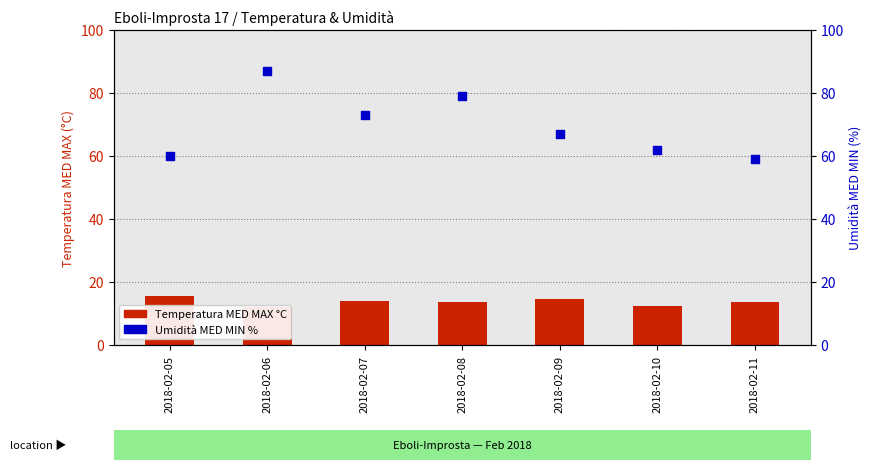

At how many categories does at least one series exceed 52?

7